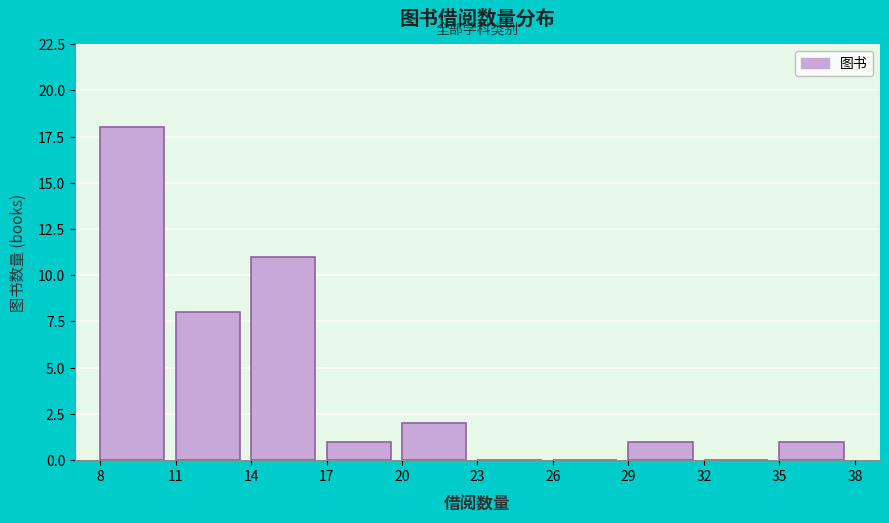

How tall is the bar that spans 29 to 32 on the x-axis? The values are not printed on the chart, so give them approximately, as read against the axis.

1